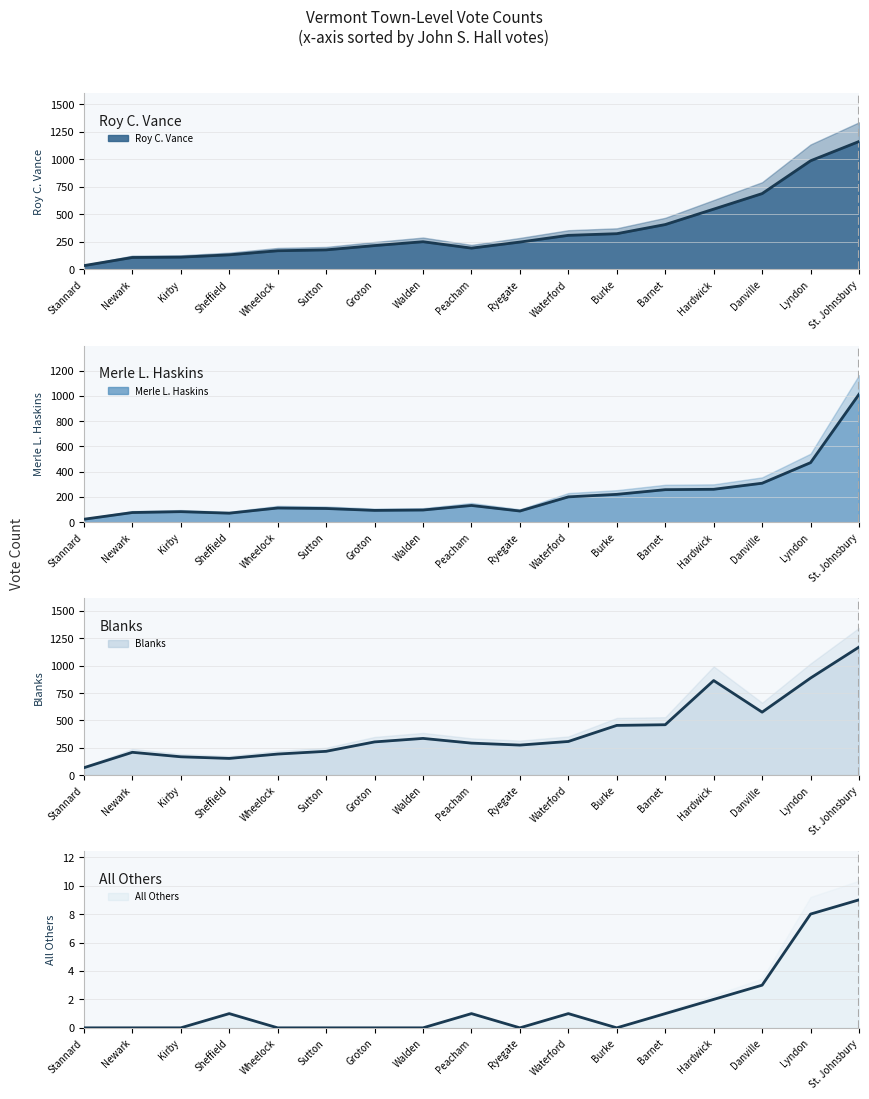

What is the difference between the second highest and minimum values in the Merle L. Haskins (line) series?

448